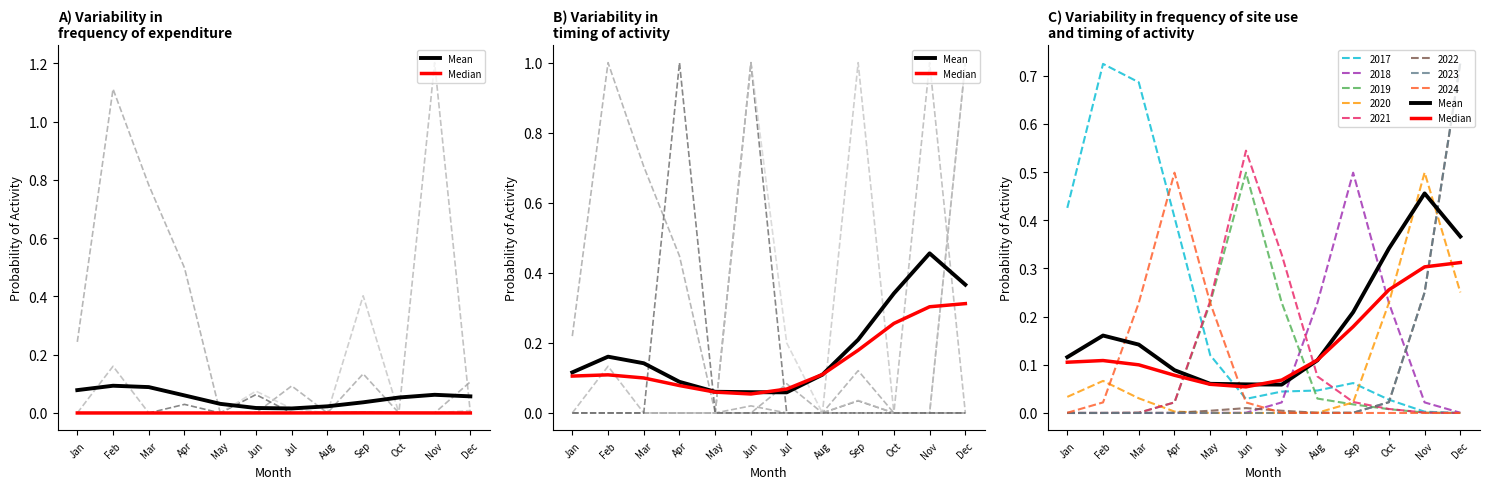

How many interior local valleys does the Median series have?

1